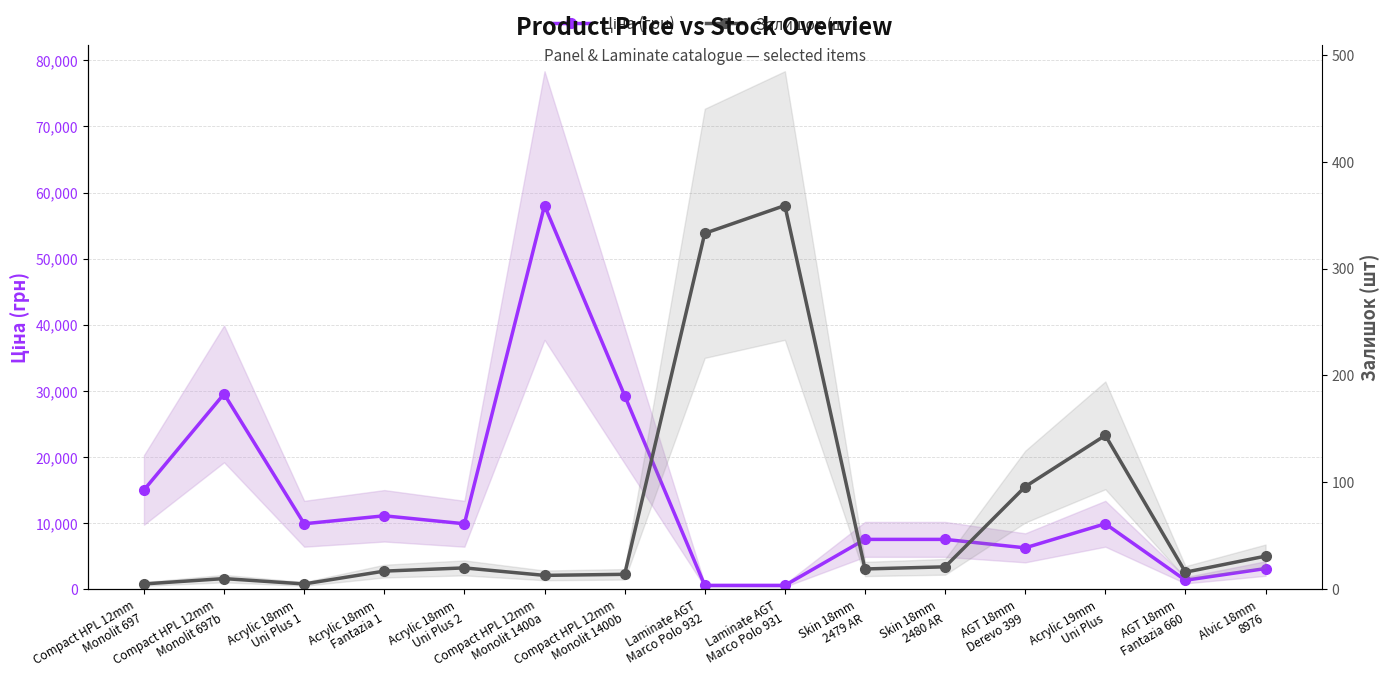

At Acrylic 18mm
Fantazia 1, list the series in order from largest to smallest.

Ціна (грн), Залишок (шт)